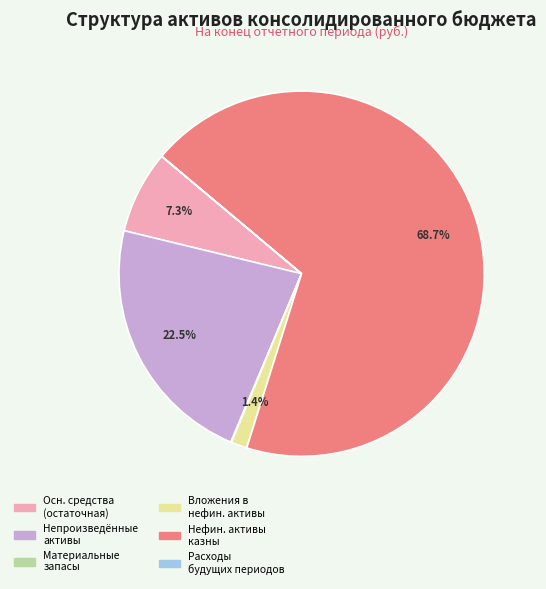

Is there a majority slice in this chart?

Yes